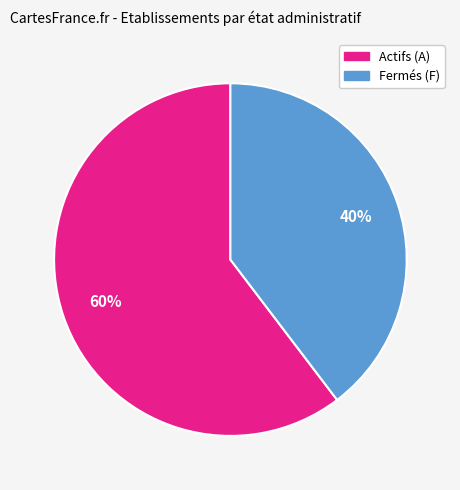

Is there any slice that represents more than half of the pie?

Yes